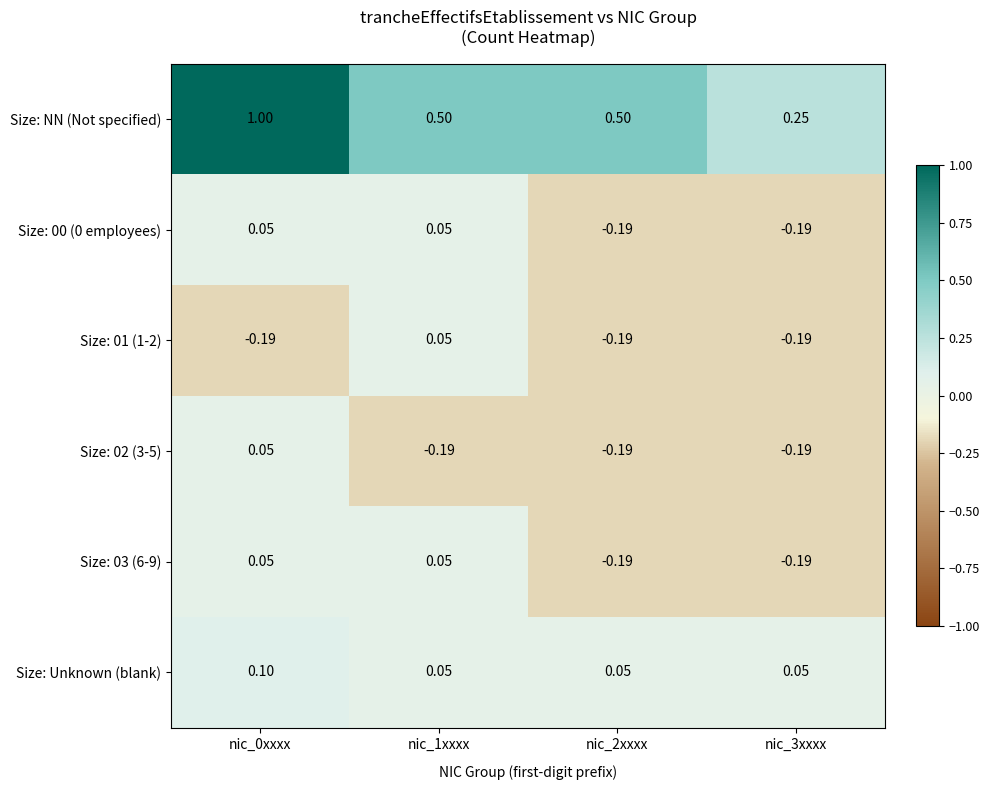

Which series has the largest range (max minus min)?

Size: NN (Not specified)